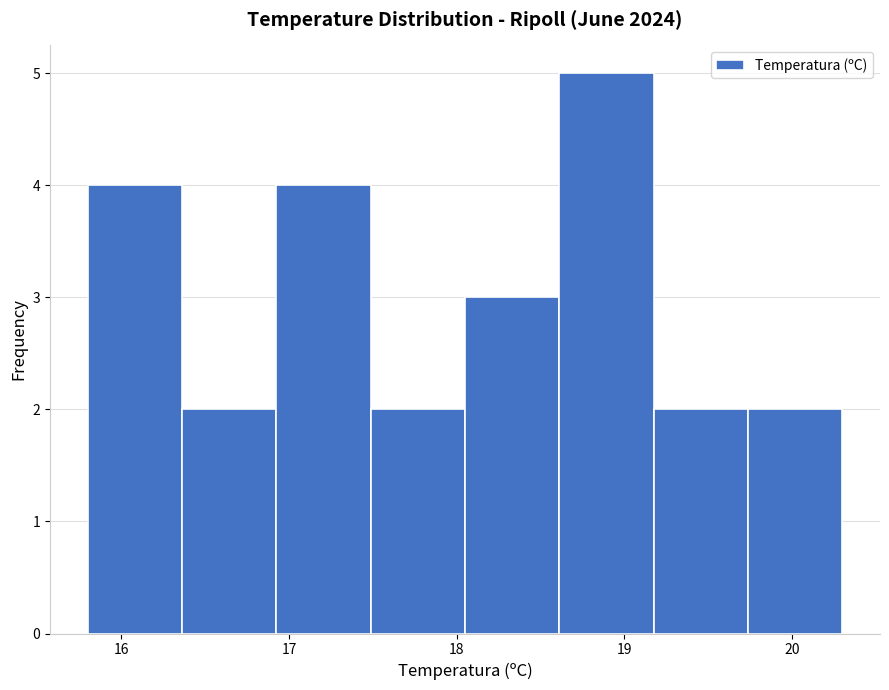

How tall is the bar that spans 15.8 to 16.4 on the x-axis? Neither the bar edges nor the heights are printed on the chart, so give them approximately, as read against the axes.

4